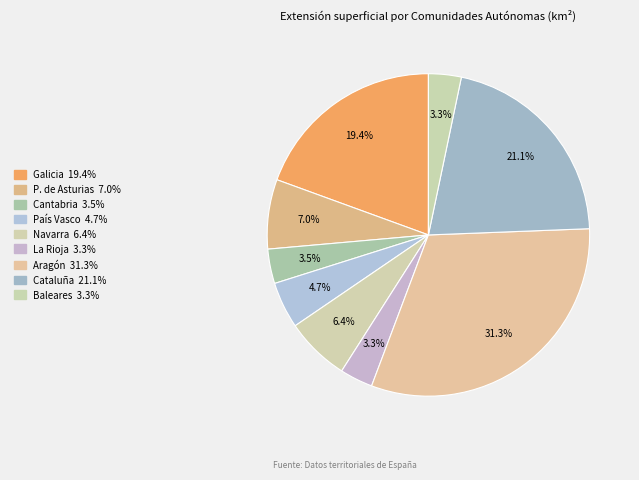

To the nearest percent, what is the average slice percentage?

11%